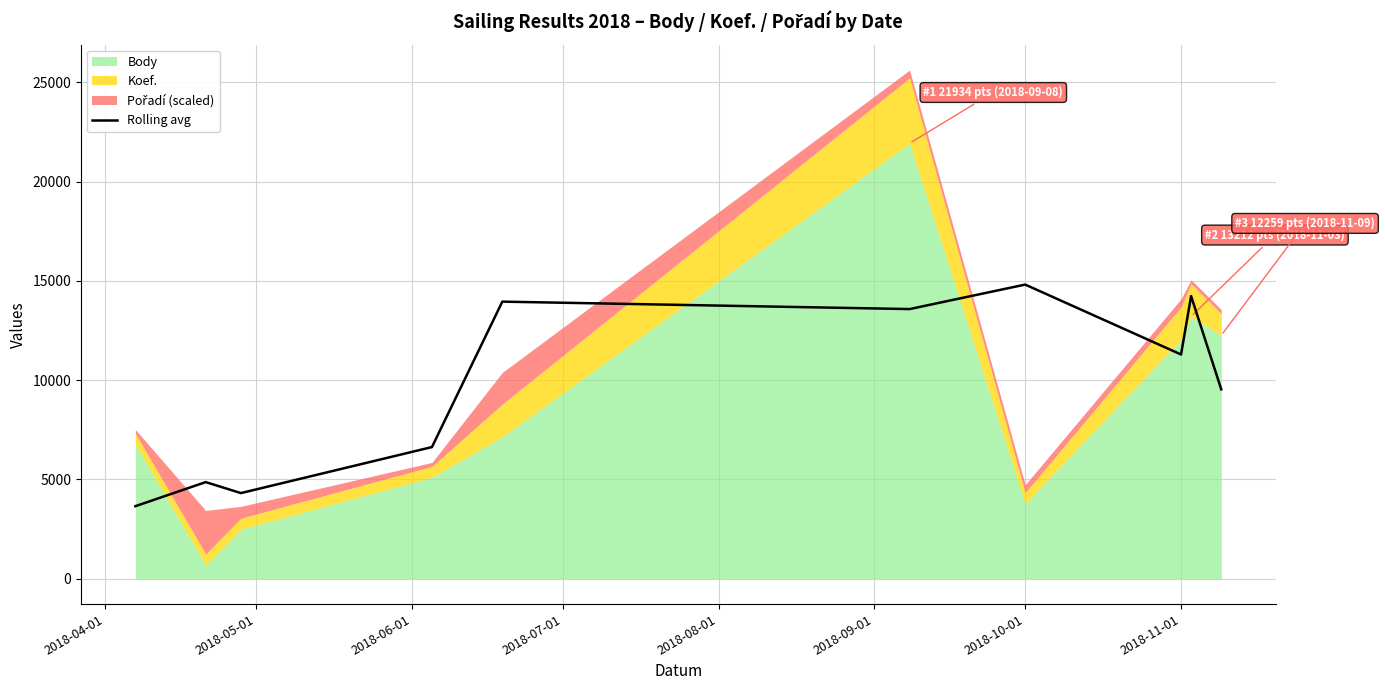

What is the sum of all values?

96874.9